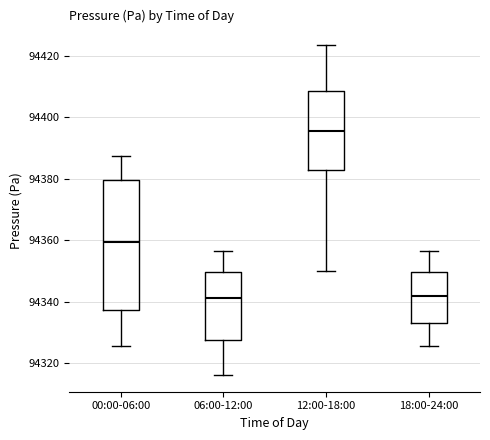

Reading left to right, read every box against the y-axis: the position of its median line, the range the box covers, and the ends of its whiskers. The values are not printed on the chart, so give them approximately, as read against the axis.

00:00-06:00: median 94360, box 94338 to 94380, whiskers 94326 to 94388
06:00-12:00: median 94342, box 94328 to 94350, whiskers 94316 to 94356
12:00-18:00: median 94396, box 94382 to 94408, whiskers 94350 to 94424
18:00-24:00: median 94342, box 94334 to 94350, whiskers 94326 to 94356